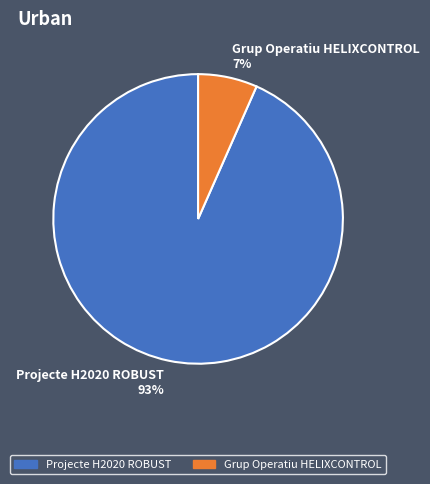

How many segments does this pie chart have?

2